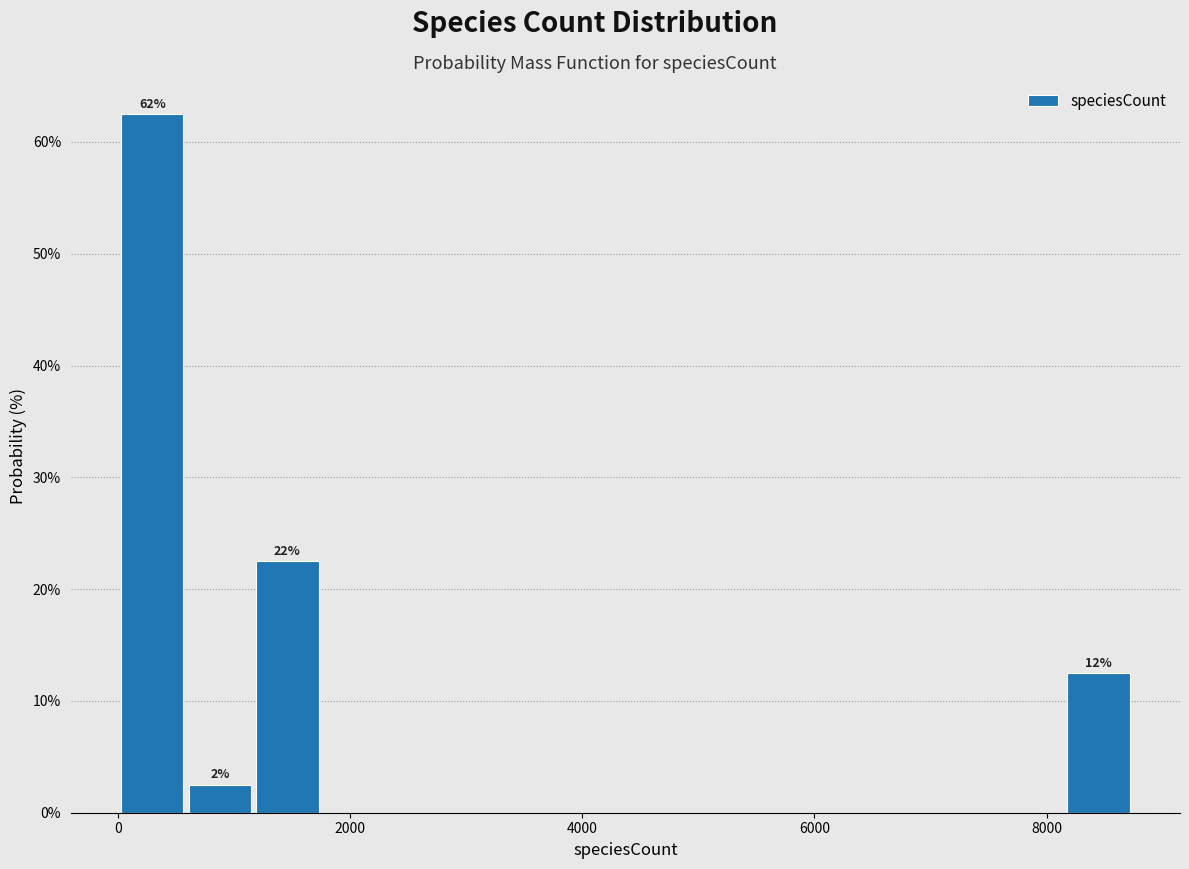

Read against the x-axis, roughly where is the centre of the tallest bar?

200